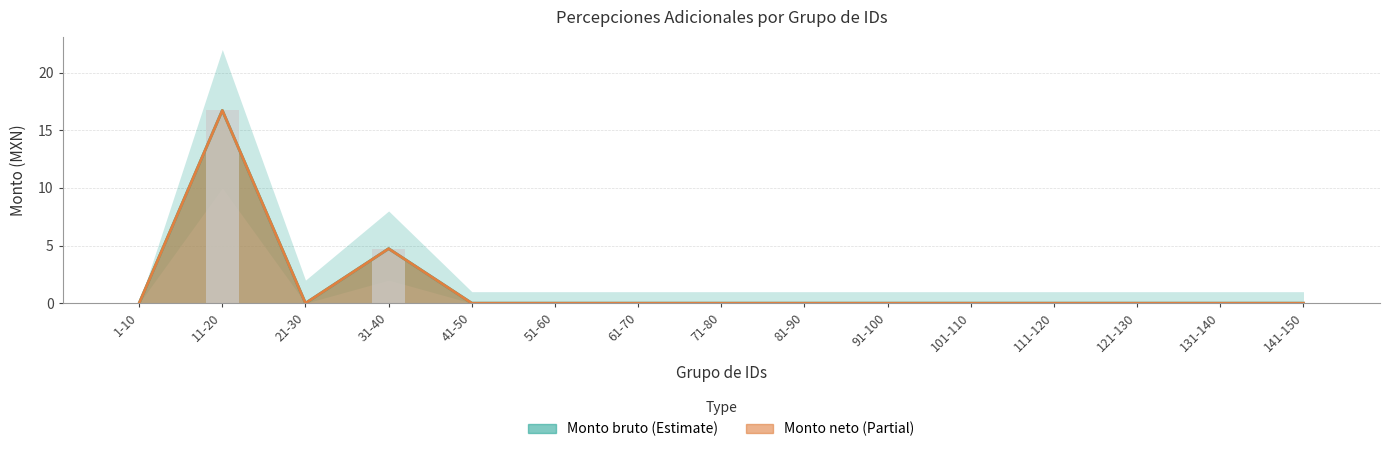

Is it true that Monto bruto equals -6.2 at 131-140?

False